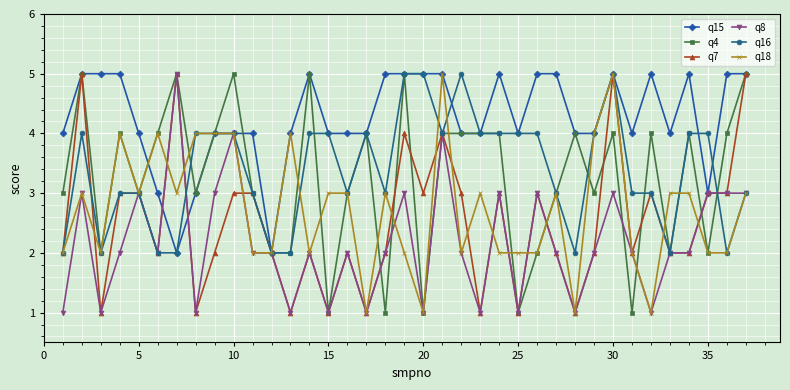

Reading left to right, list all the values displayed in this chart.

q15: 4	5	5	5	4	3	2	3	4	4	4	2	4	5	4	4	4	5	5	5	5	4	4	5	4	5	5	4	4	5	4	5	4	5	3	5	5
q4: 3	5	2	4	3	4	5	3	4	5	3	2	2	5	1	3	4	1	5	1	4	4	4	4	1	2	3	4	3	4	1	4	2	4	2	4	5
q7: 2	5	1	3	3	2	5	1	2	3	3	2	1	2	1	2	1	2	4	3	4	3	1	3	1	3	2	1	2	5	2	3	2	2	3	3	5
q8: 1	3	1	2	3	2	5	1	3	4	2	2	1	2	1	2	1	2	3	1	4	2	1	3	1	3	2	1	2	3	2	1	2	2	3	3	3
q16: 2	4	2	3	3	2	2	4	4	4	3	2	2	4	4	3	4	3	5	5	4	5	4	4	4	4	3	2	4	5	3	3	2	4	4	2	3
q18: 2	3	2	4	3	4	3	4	4	4	2	2	4	2	3	3	1	3	2	1	5	2	3	2	2	2	3	1	4	5	2	1	3	3	2	2	3